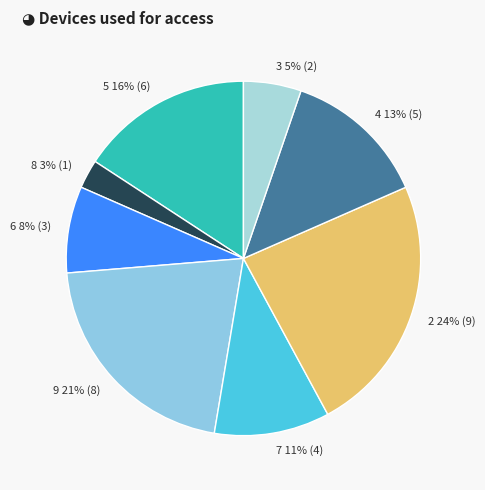

To the nearest percent, what is the combined percentage of 3 and 7?

16%